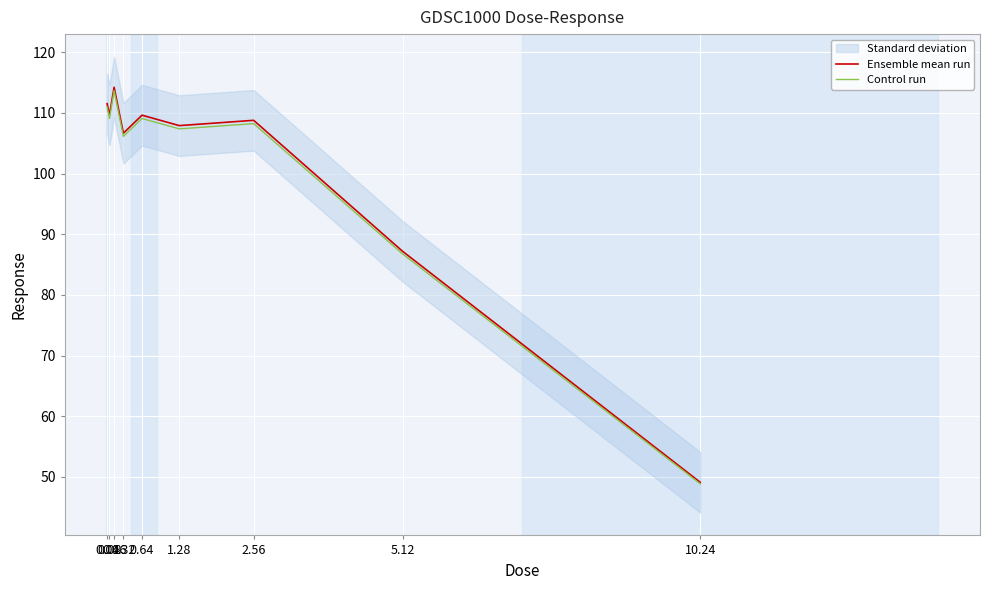

What is the smallest value displayed?

48.9